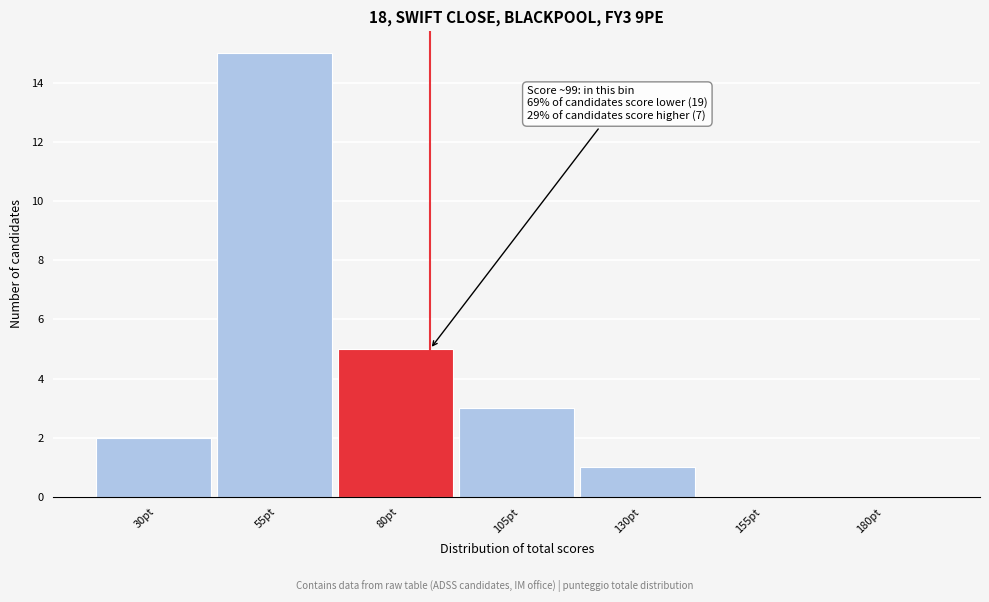

Reading left to right, extract all data points from this chart.

30pt=2	55pt=15	80pt=5	105pt=3	130pt=1	155pt=0	180pt=0